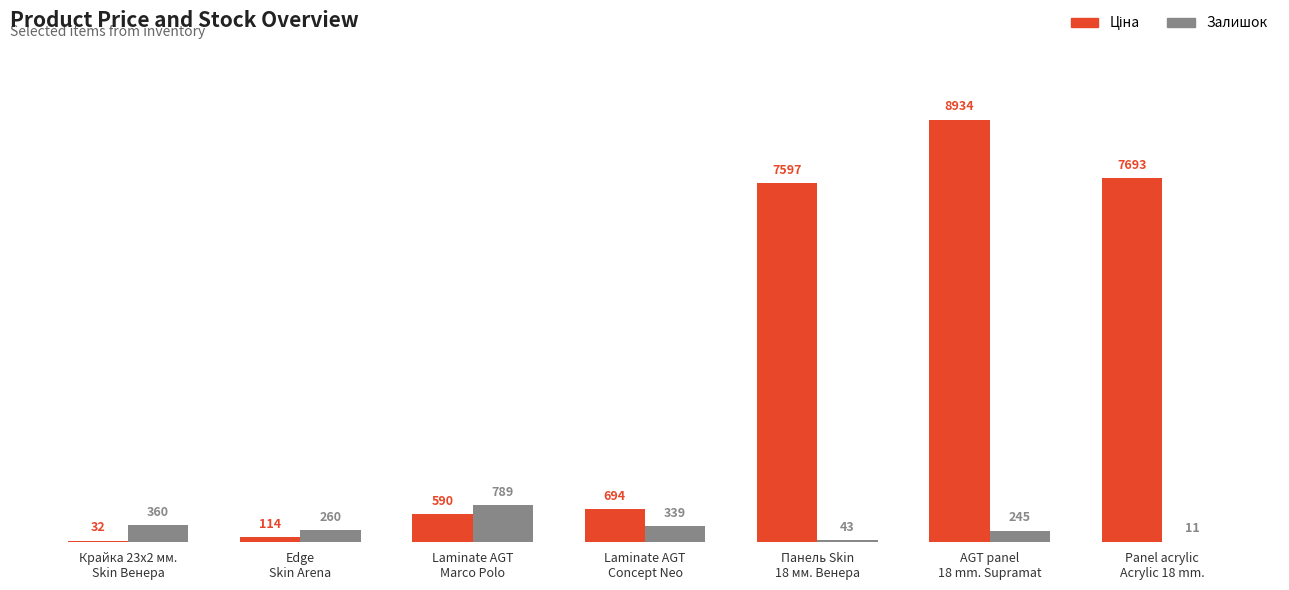

What is the maximum value for Залишок?

789.0